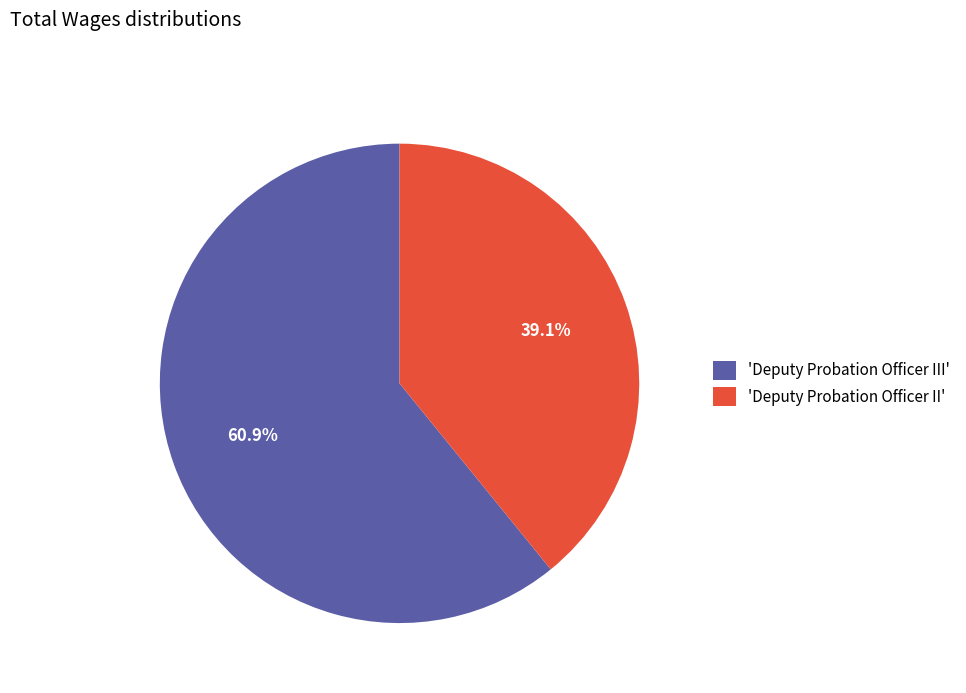

To the nearest percent, what is the average slice percentage?

50%